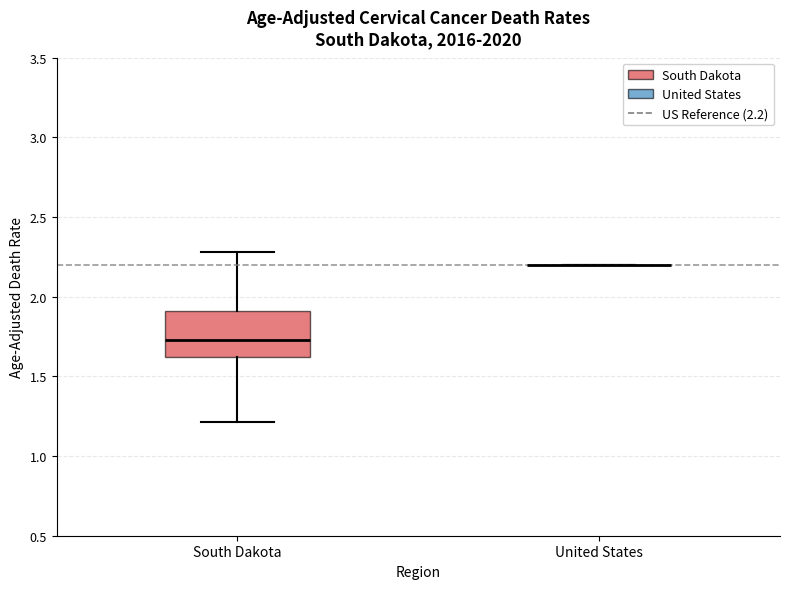

Reading left to right, transcribe this box plot: for each box, give where its median line is, the range the box spans, and where its two whiskers end, as read against the y-axis. The values are not printed on the chart, so give them approximately, as read against the axis.

South Dakota: median 1.75, box 1.60 to 1.90, whiskers 1.20 to 2.30
United States: box collapsed to a line at 2.20, whiskers 2.20 to 2.20